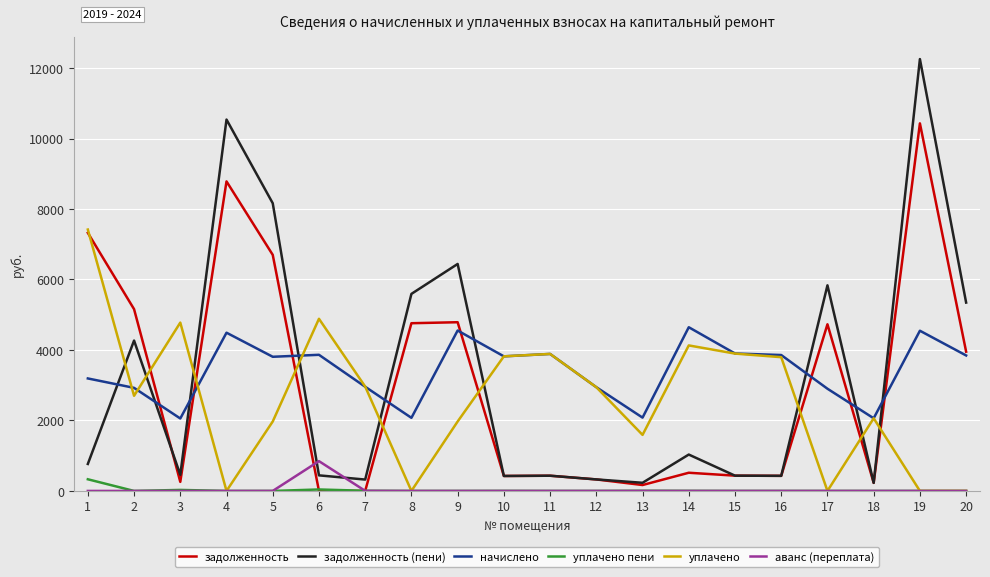

What is the difference between the maximum and second lowest values in the уплачено пени series?

331.0